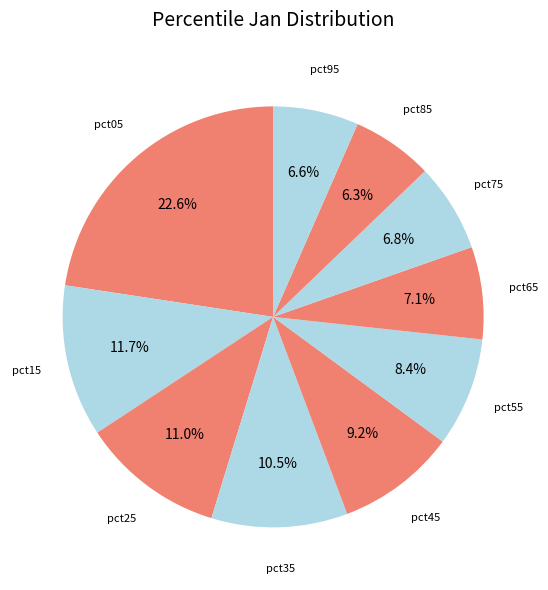

Count the number of slices in the pie.

10